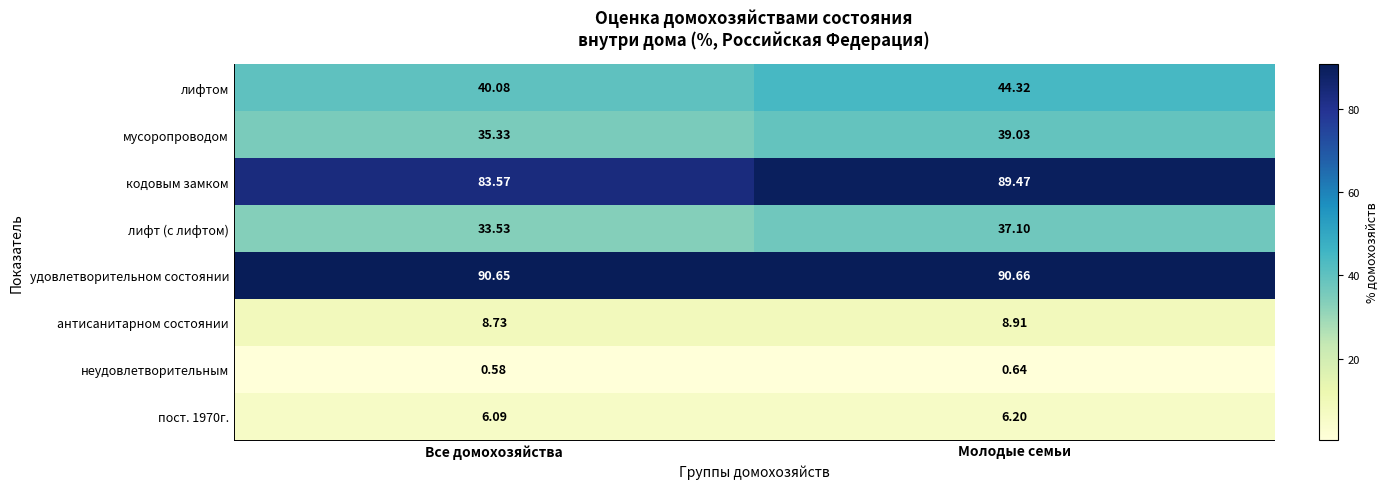

Rank the categories by удовлетворительном состоянии value from highest to lowest.

Молодые семьи, Все домохозяйства